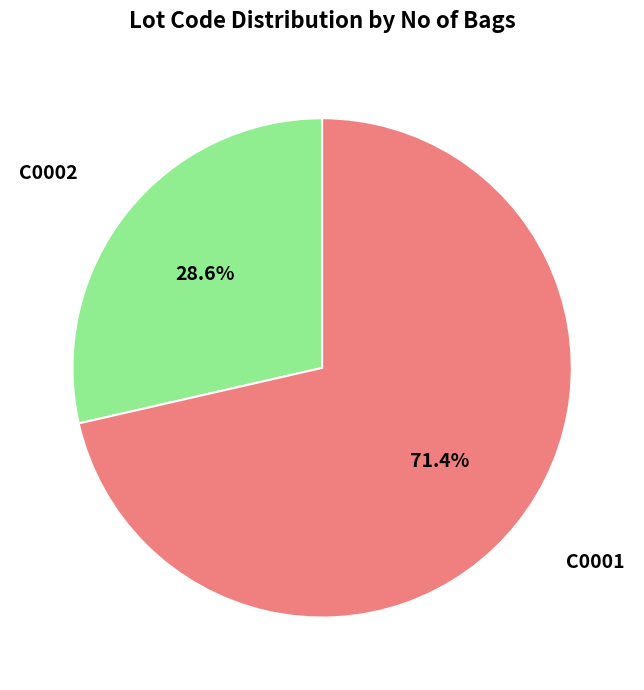

What is the largest slice in the pie chart?

C0001